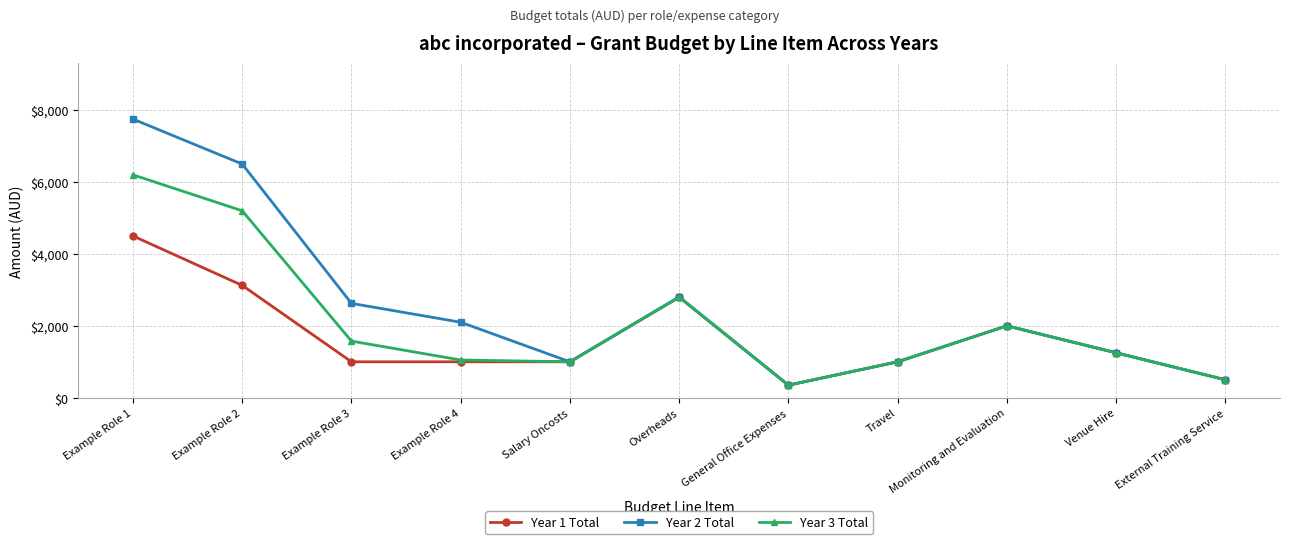

Is this an area chart (filled region under the line)?

No